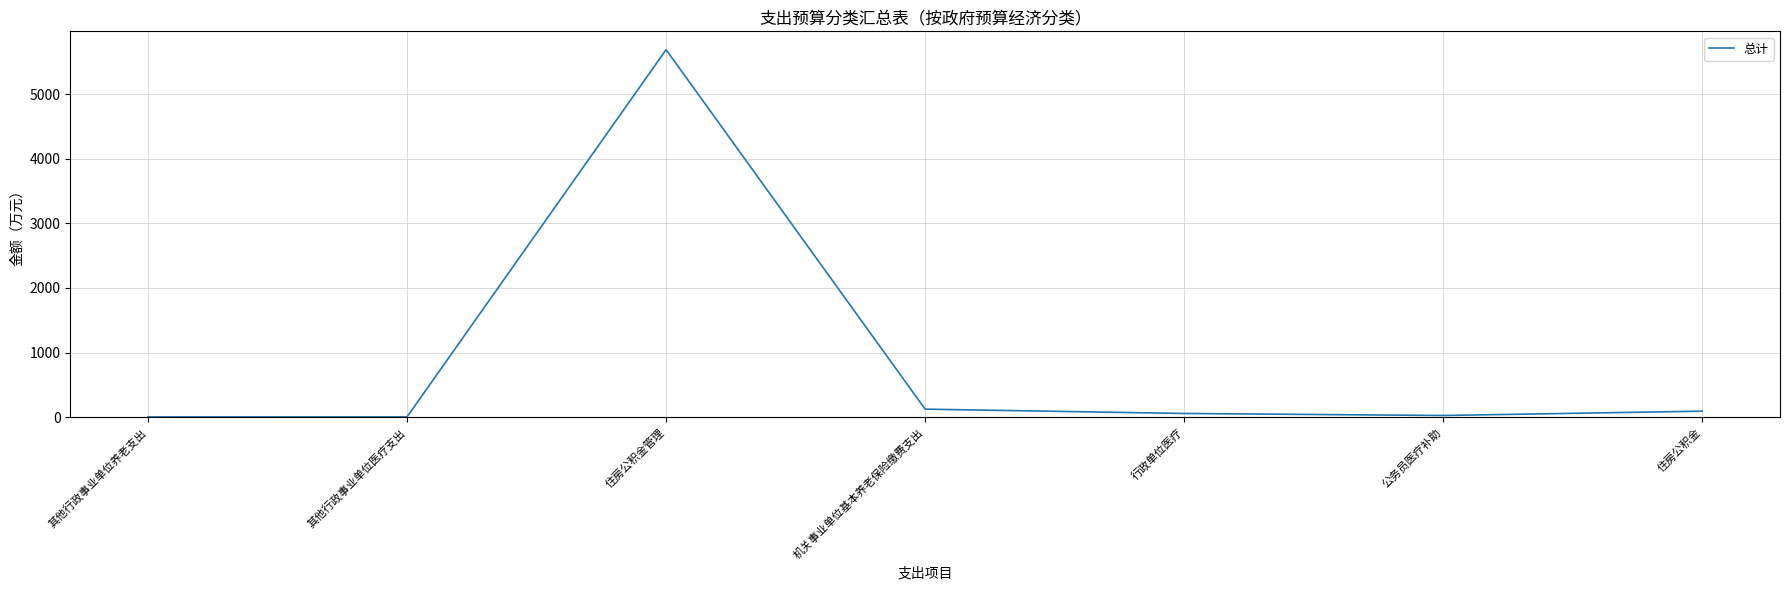

At which category does the data reach its first local peak?

住房公积金管理